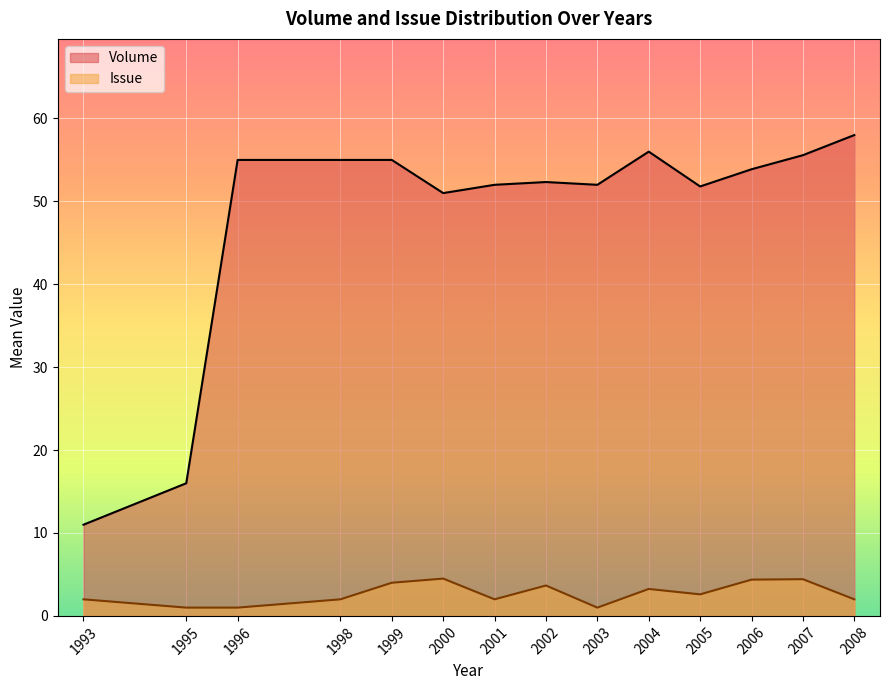

Between 2001 and 2006, which series saw the biggest shift?

Issue